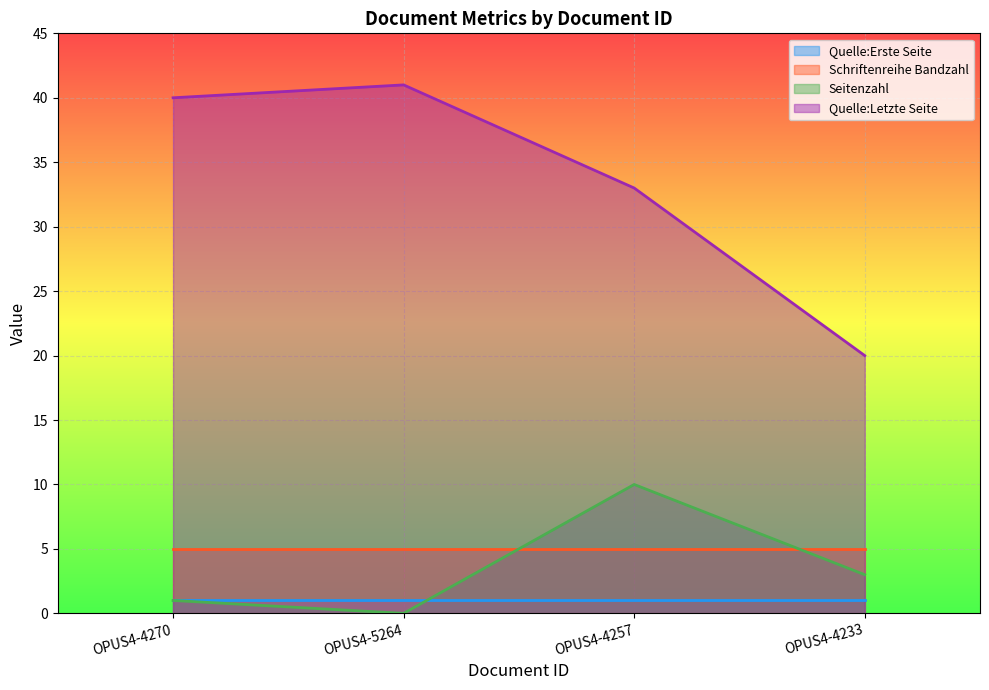

List the series in order of their peak value, highest first.

Quelle:Letzte Seite, Seitenzahl, Schriftenreihe Bandzahl, Quelle:Erste Seite